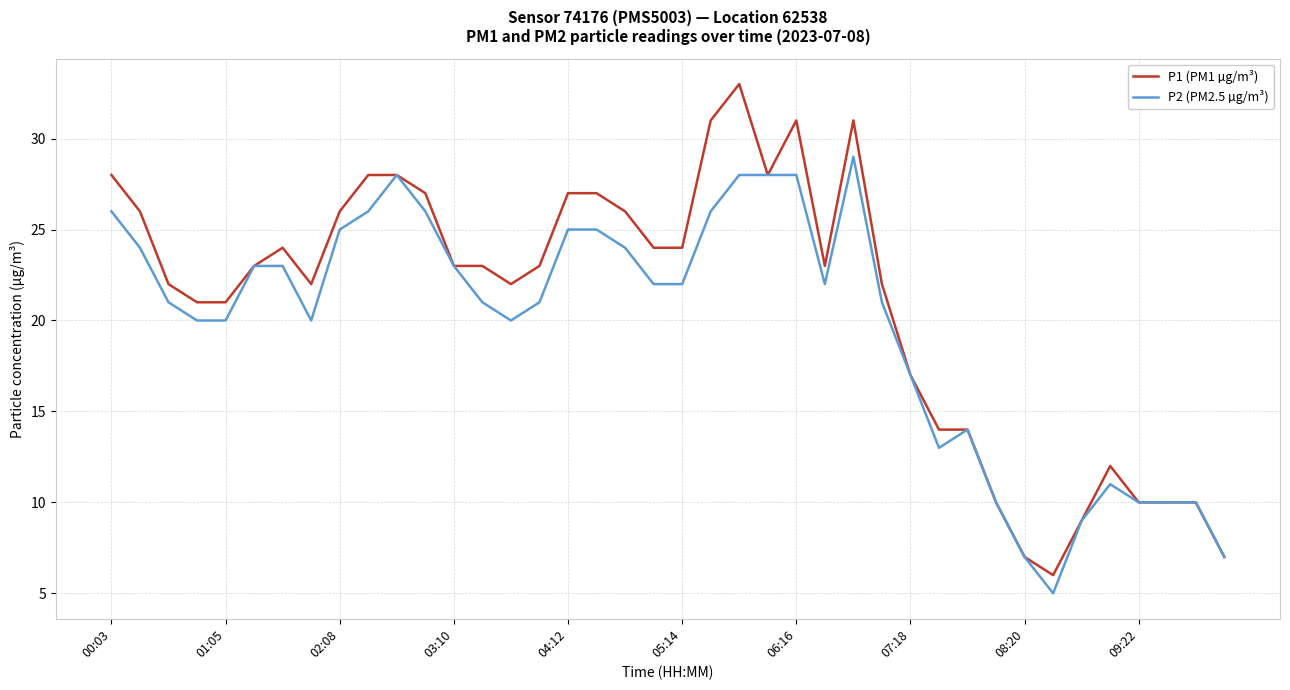

True or false: P2 (PM2.5 µg/m³) has more than 2 interior local peaks.

True